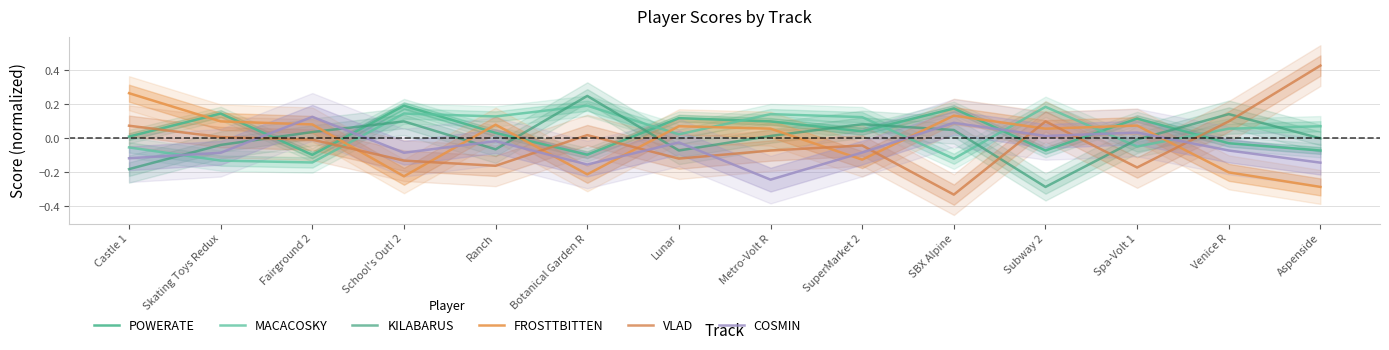

Which series has the largest total across all categories?

MACACOSKY